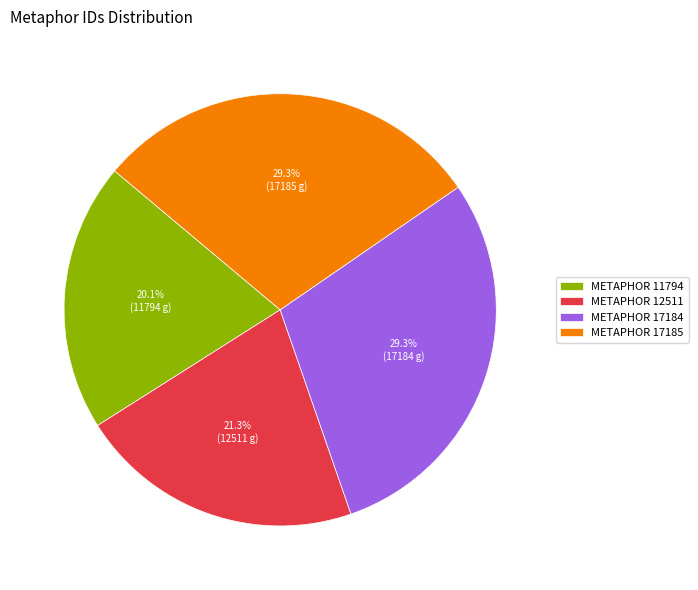

Which slice is the smallest?

METAPHOR 11794